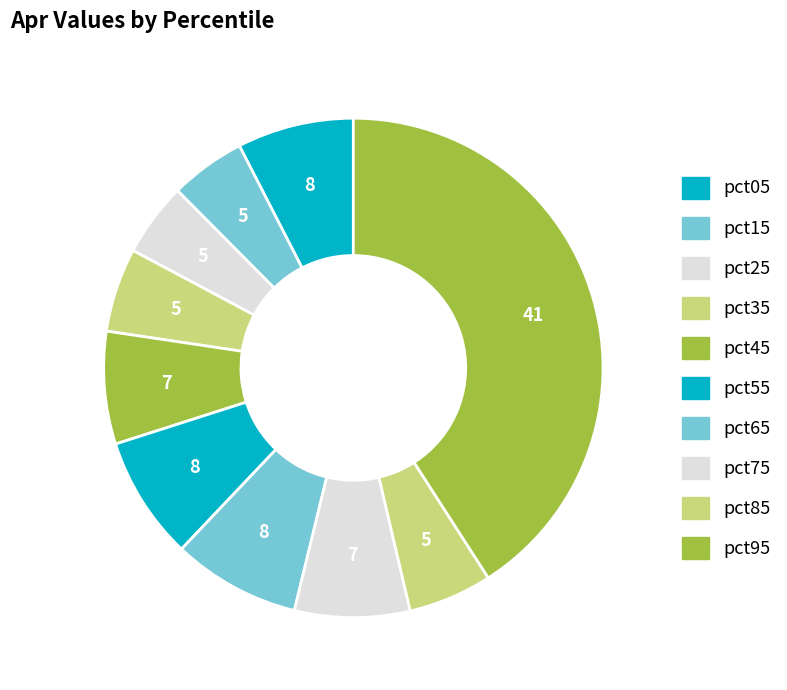

To the nearest percent, what is the combined percentage of pct75 and pct95?

48%